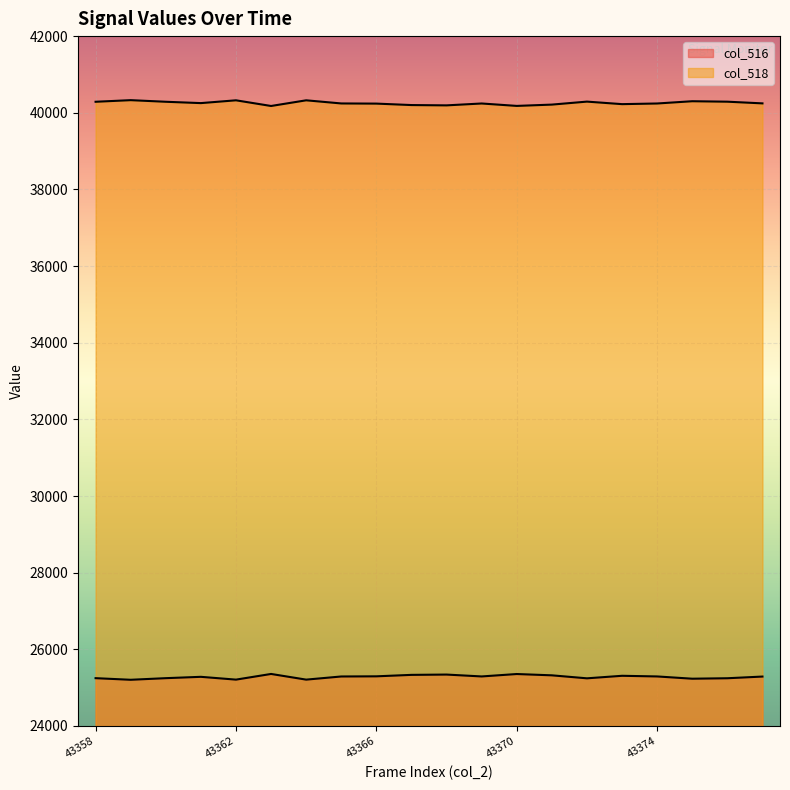

True or false: col_516 has a value of 25293 at 43369.

True